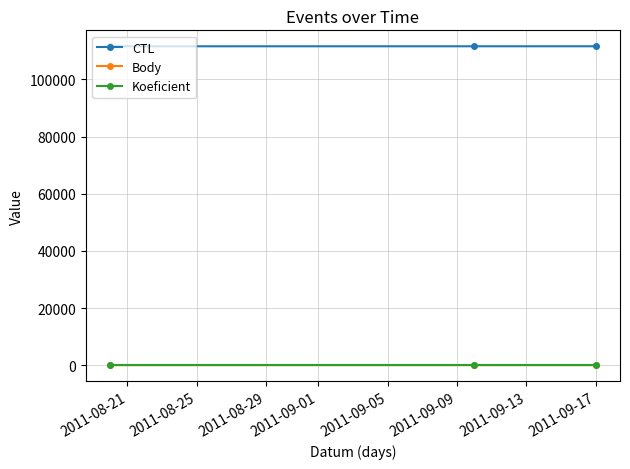

Which series has the largest total across all categories?

CTL